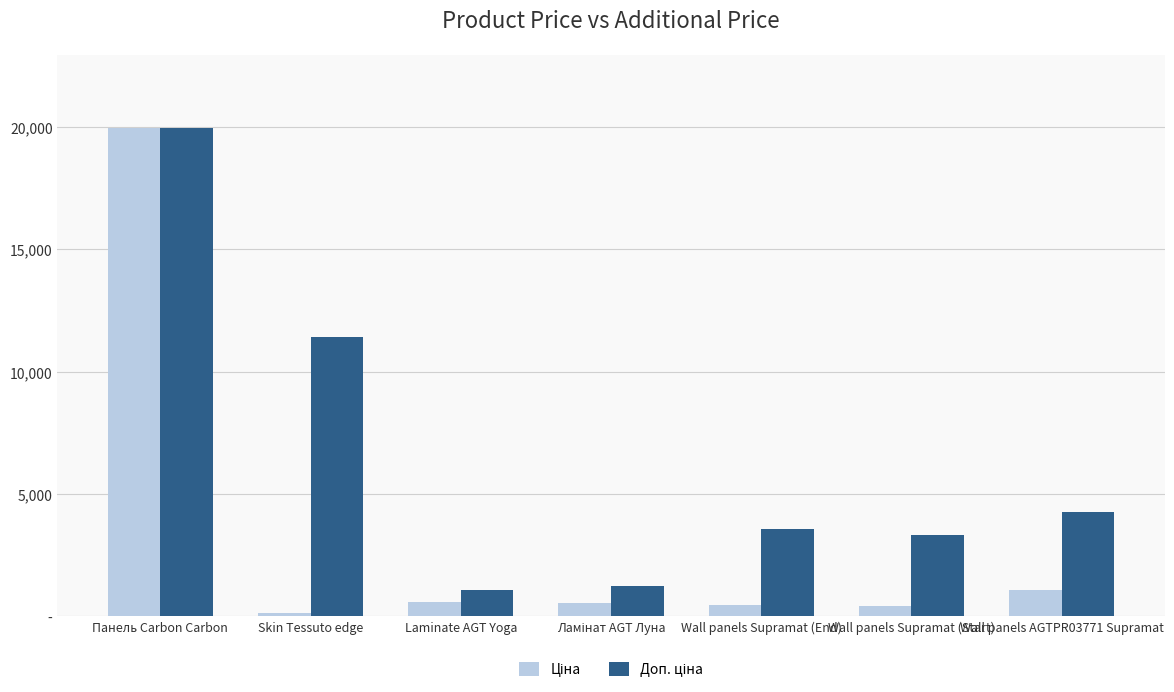

What is the average value of the Доп. ціна series?

6405.4